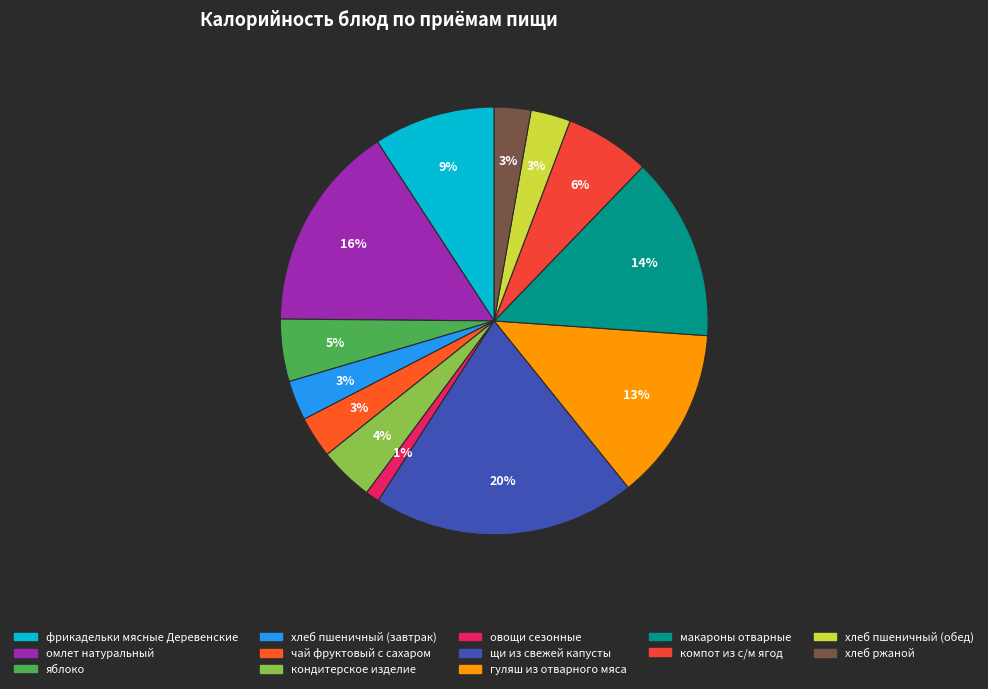

Which has a higher value, хлеб ржаной or яблоко?

яблоко